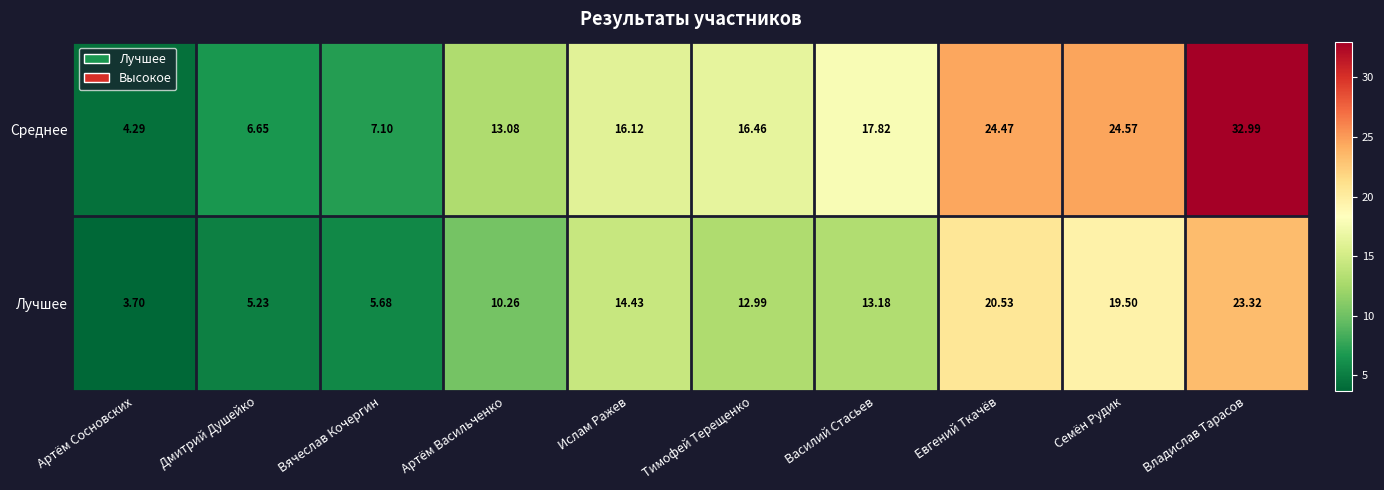

Rank the series at Вячеслав Кочергин from lowest to highest value.

Лучшее, Среднее